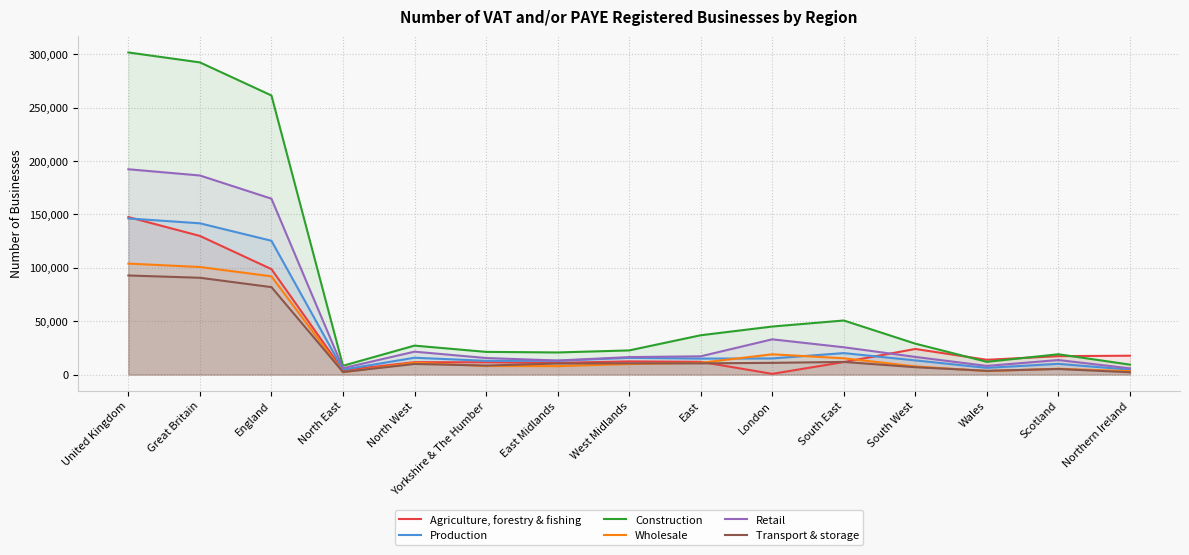

The value of Wholesale at Northern Ireland is 5239. True or false?

False